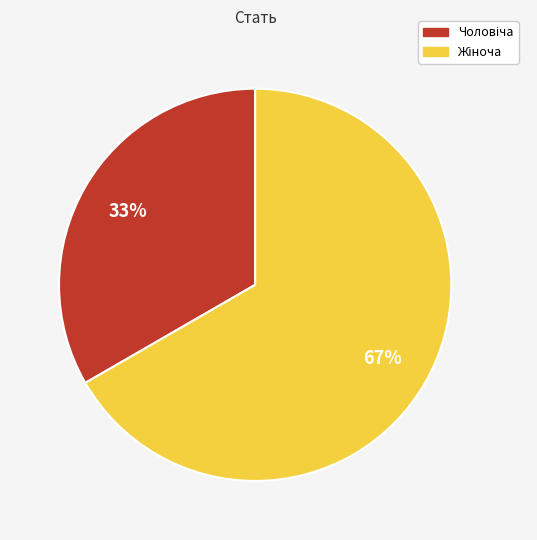

To the nearest percent, what is the average slice percentage?

50%